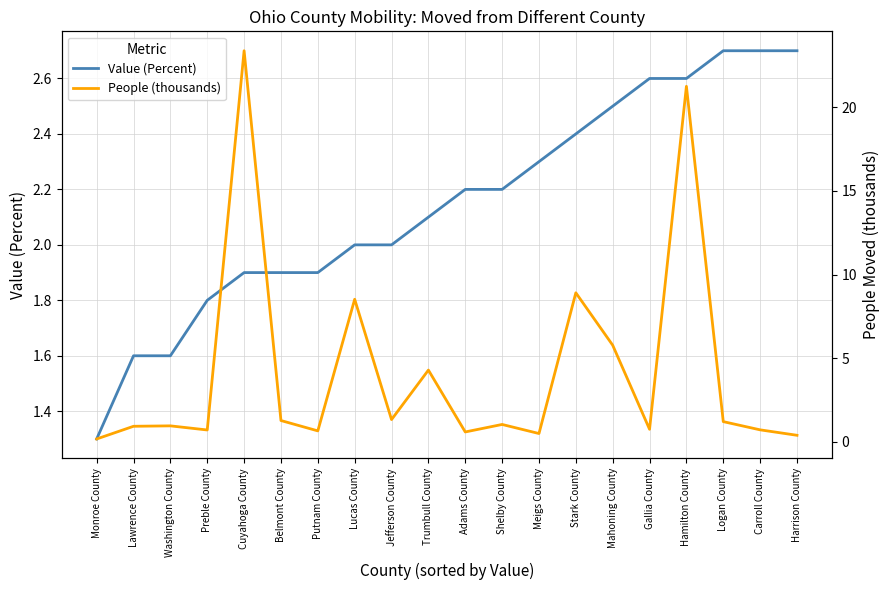

Which series has the largest total across all categories?

People (thousands)